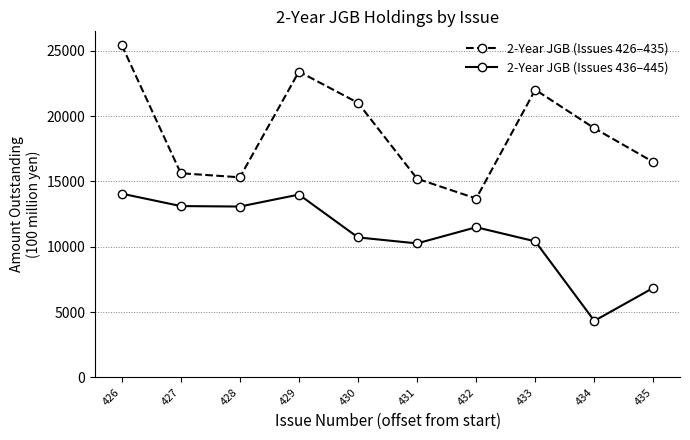

Does the chart display data point markers on the line(s)?

Yes